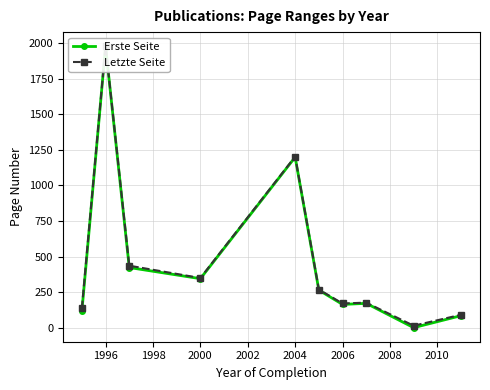

Which label corresponds to the largest value in the chart?

1996